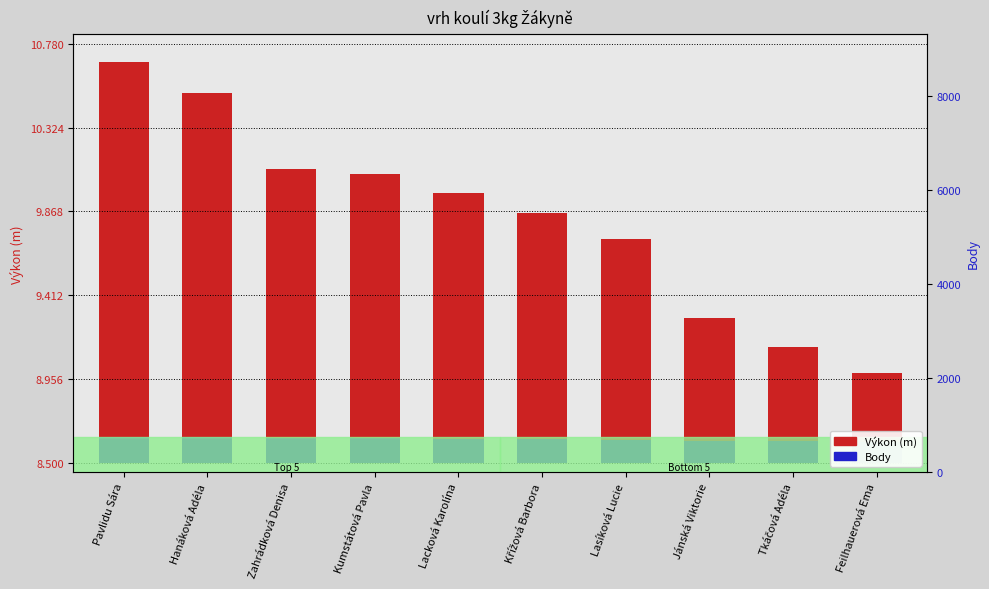

Which category has the lowest value across all series?

Feilhauerová Ema